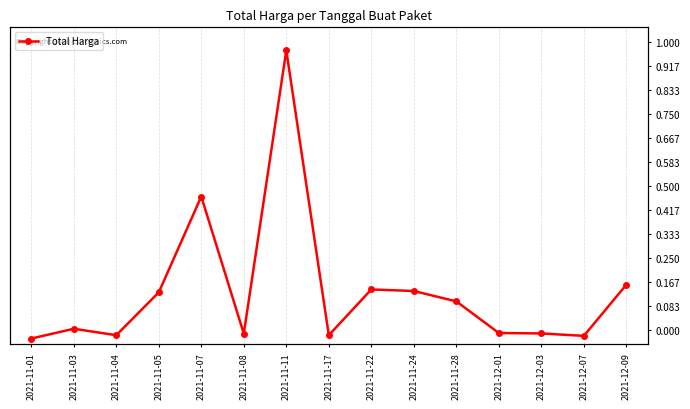

What is the average value?

0.2